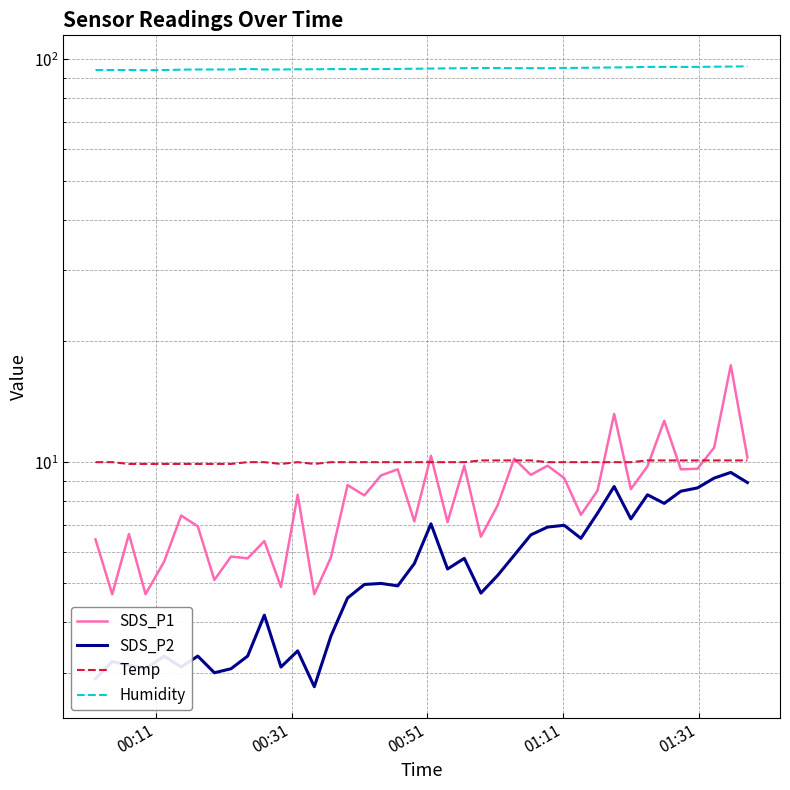

Count the number of categories in the chart.

40